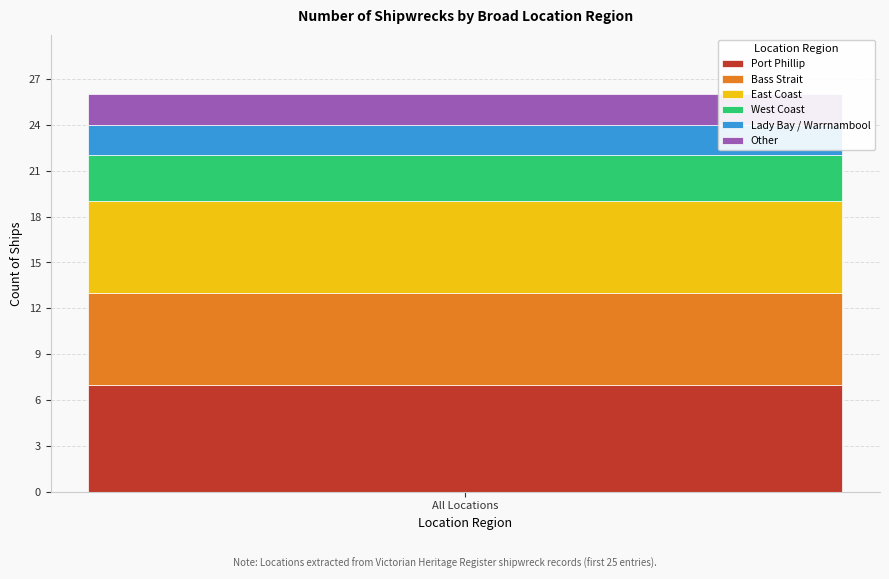

Does the chart contain any negative values?

No